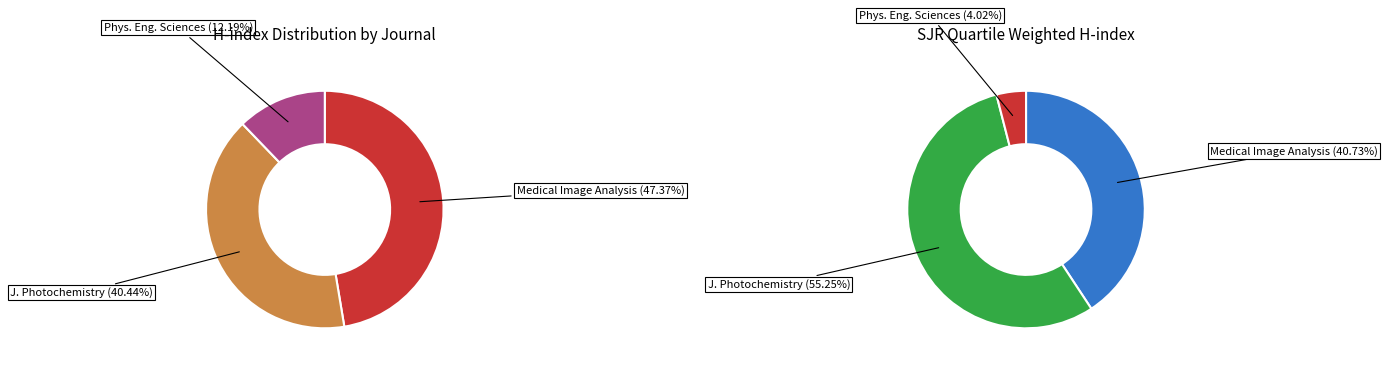

Rank the categories by value from highest to lowest.

Medical Image Analysis (Rank 1), Journal of Photochemistry (Rank 2), Physical and Engineering Sciences (Rank 3)